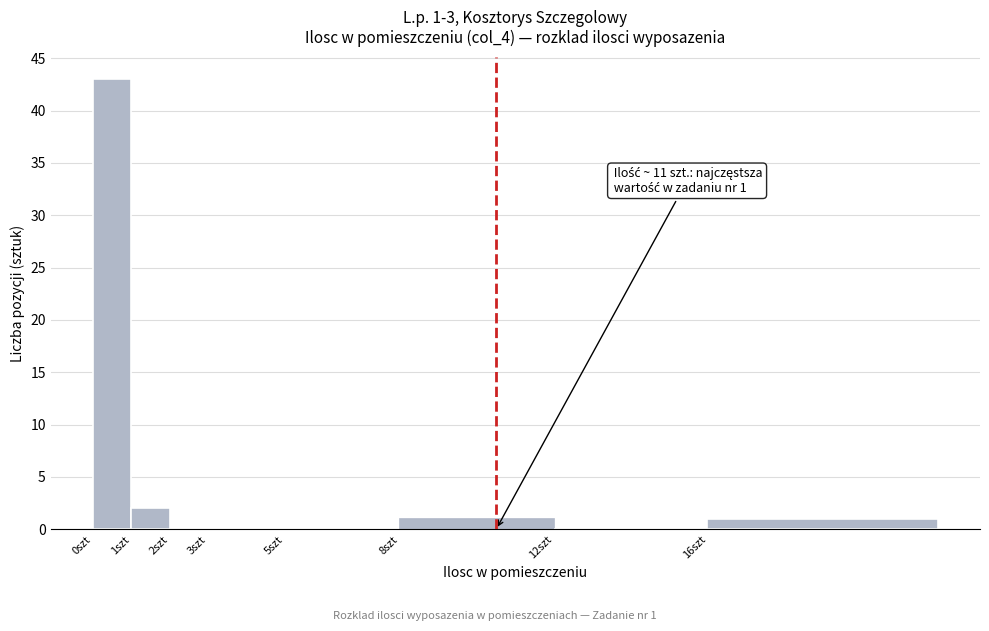

Reading right to left, what are all the values shown in this chart?

16szt=1	12szt=0	8szt=1	5szt=0	3szt=0	2szt=0	1szt=2	0szt=43